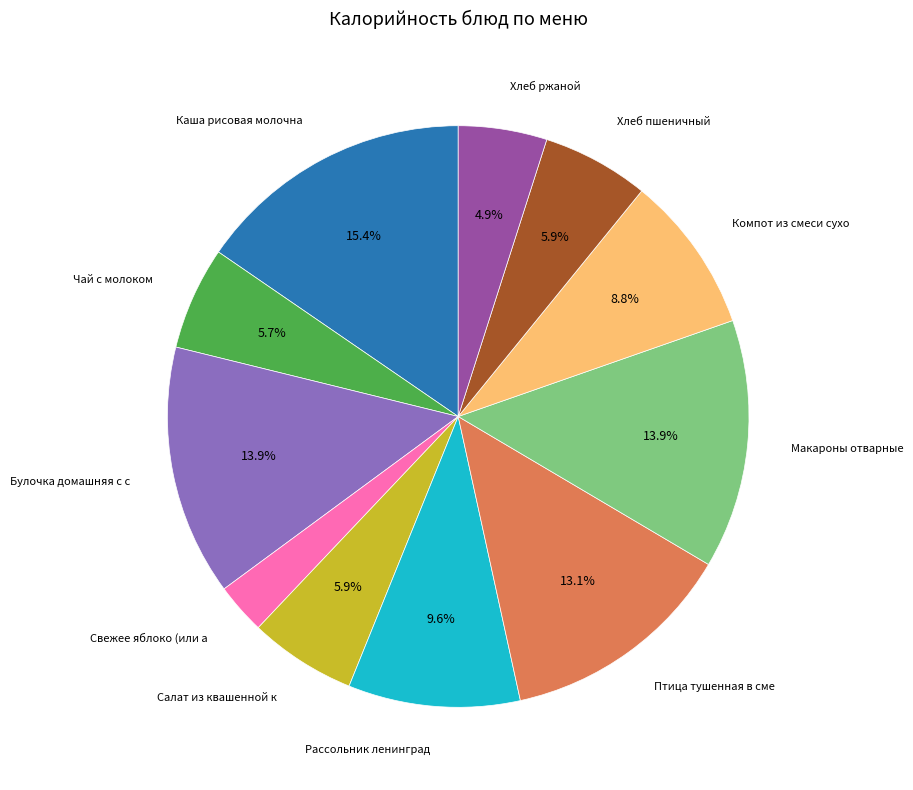

Is there any slice that represents more than half of the pie?

No